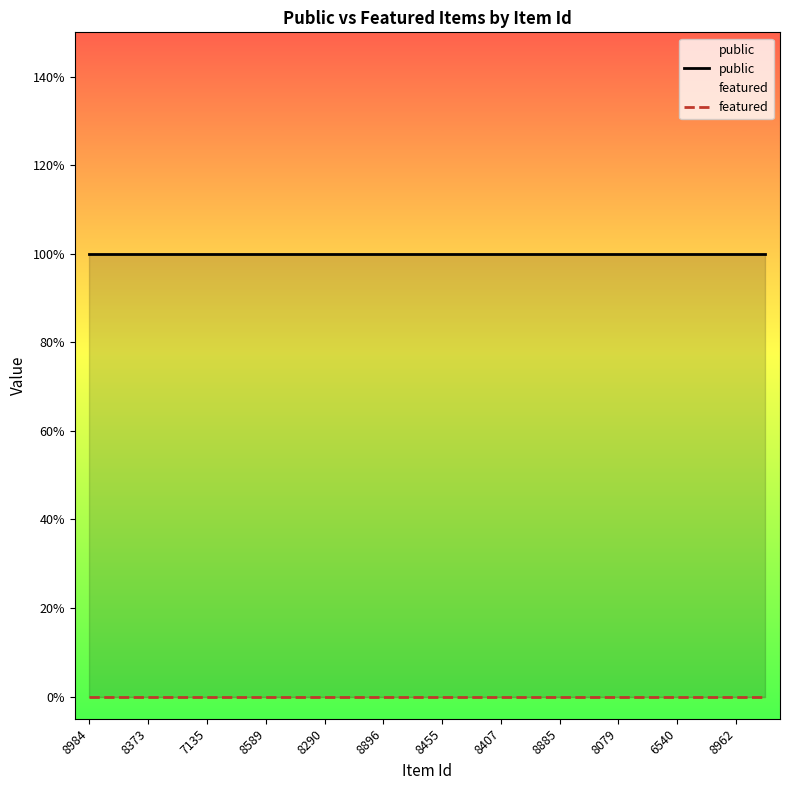

Reading right to left, transcribe all the data shown in this chart.

public: 1	1	1	1	1	1	1	1	1	1	1	1	1	1	1	1	1	1	1	1	1	1	1	1
featured: 0	0	0	0	0	0	0	0	0	0	0	0	0	0	0	0	0	0	0	0	0	0	0	0